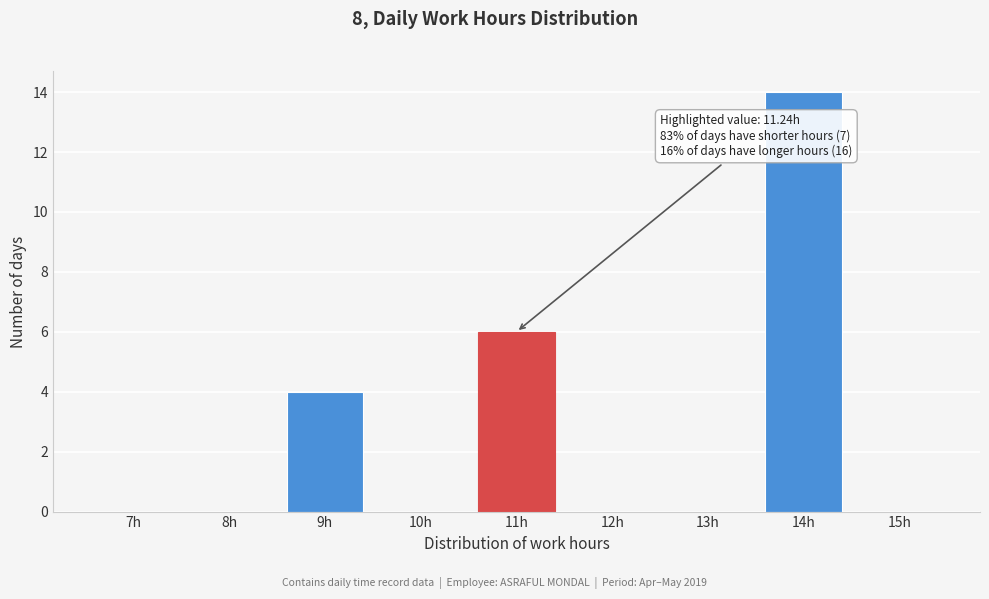

Reading left to right, list all the values displayed in this chart.

7h=0	8h=0	9h=4	10h=0	11h=6	12h=0	13h=0	14h=14	15h=0